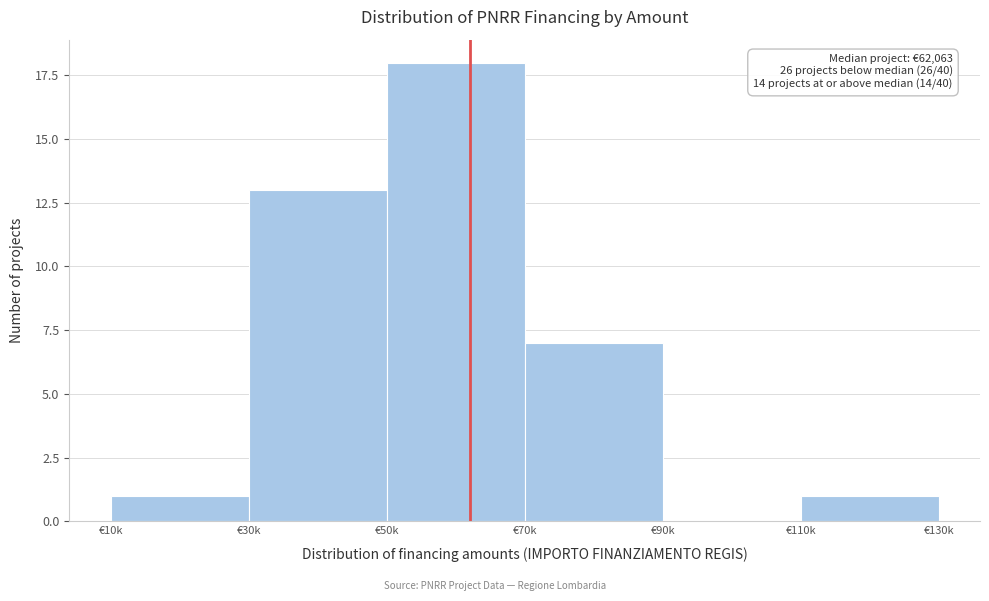

Reading left to right, extract all data points from this chart.

€10k=1	€30k=13	€50k=18	€70k=7	€90k=0	€110k=1